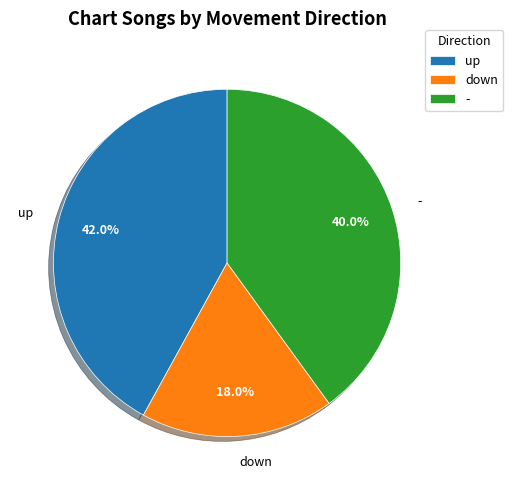

Which has a higher value, up or -?

up